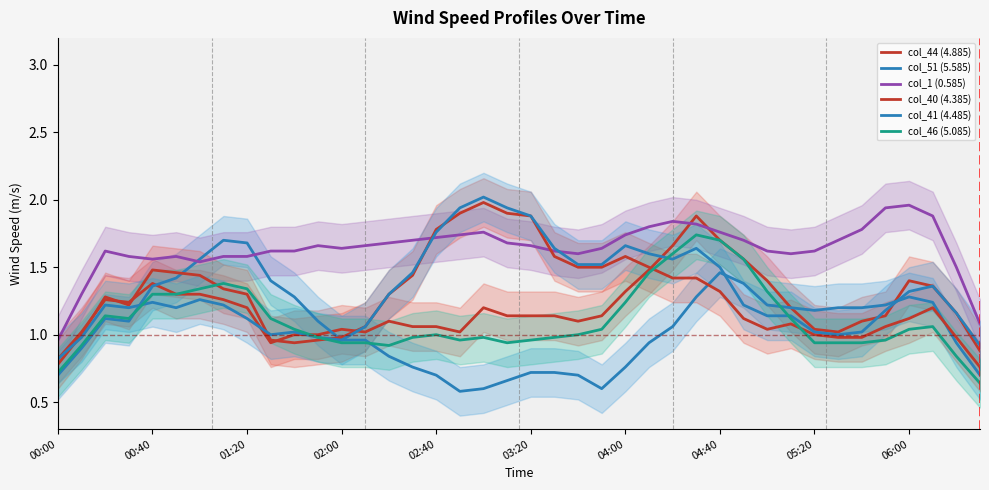

What value does the col_41 (4.485) series have at 04:40?

1.2